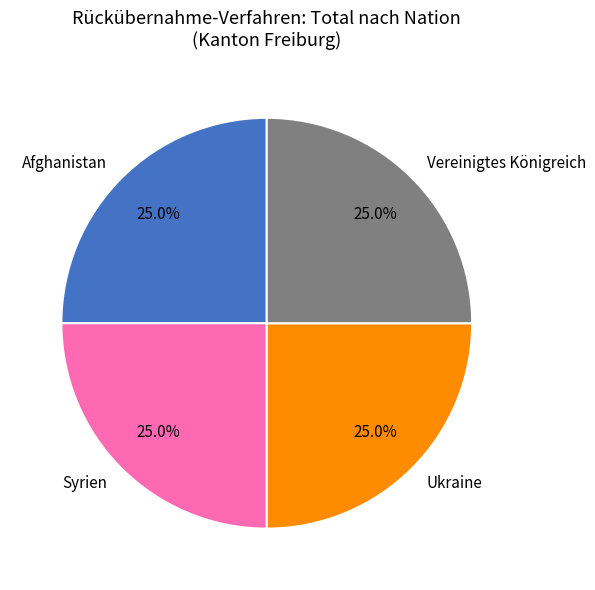

Combined, what portion of the pie is Ukraine and Syrien?

50.0%